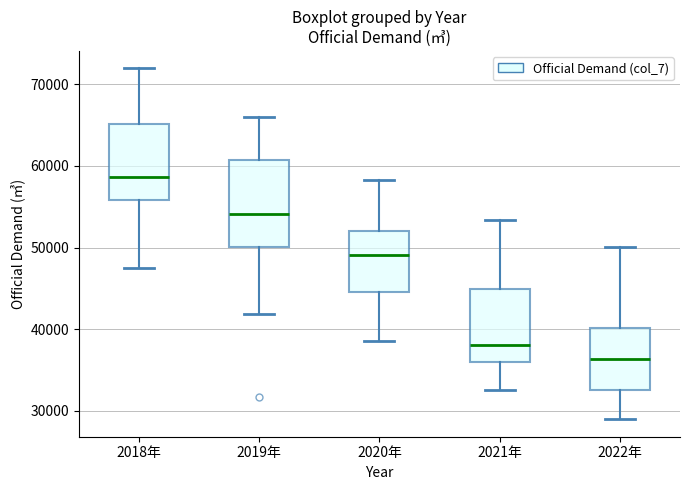

Reading left to right, transcribe this box plot: for each box, give where its median line is, the range the box spans, and where its two whiskers end, as read against the y-axis. The values are not printed on the chart, so give them approximately, as read against the axis.

2018年: median 59000, box 56000 to 65000, whiskers 47000 to 72000
2019年: median 54000, box 50000 to 61000, whiskers 42000 to 66000
2020年: median 49000, box 45000 to 52000, whiskers 39000 to 58000
2021年: median 38000, box 36000 to 45000, whiskers 33000 to 53000
2022年: median 36000, box 33000 to 40000, whiskers 29000 to 50000